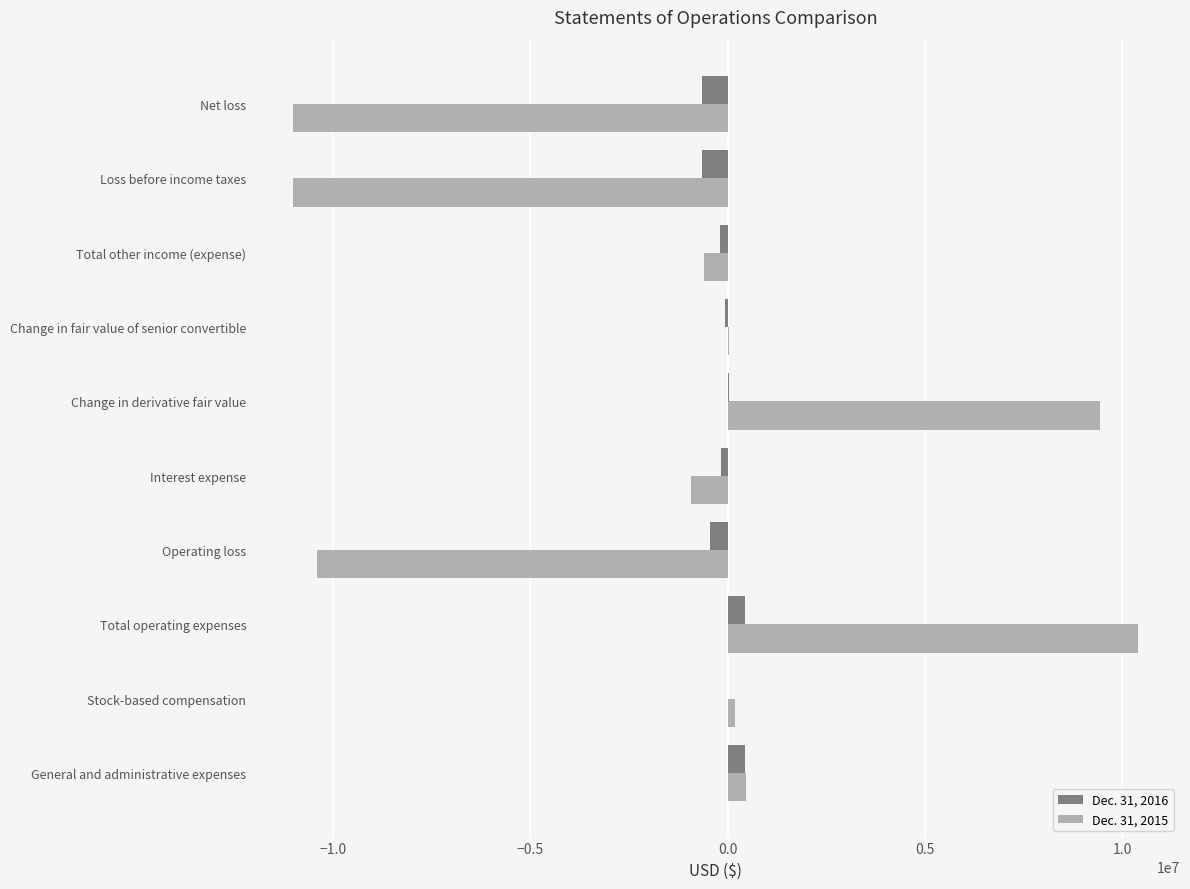

Which category has the highest value across all series?

Total operating expenses